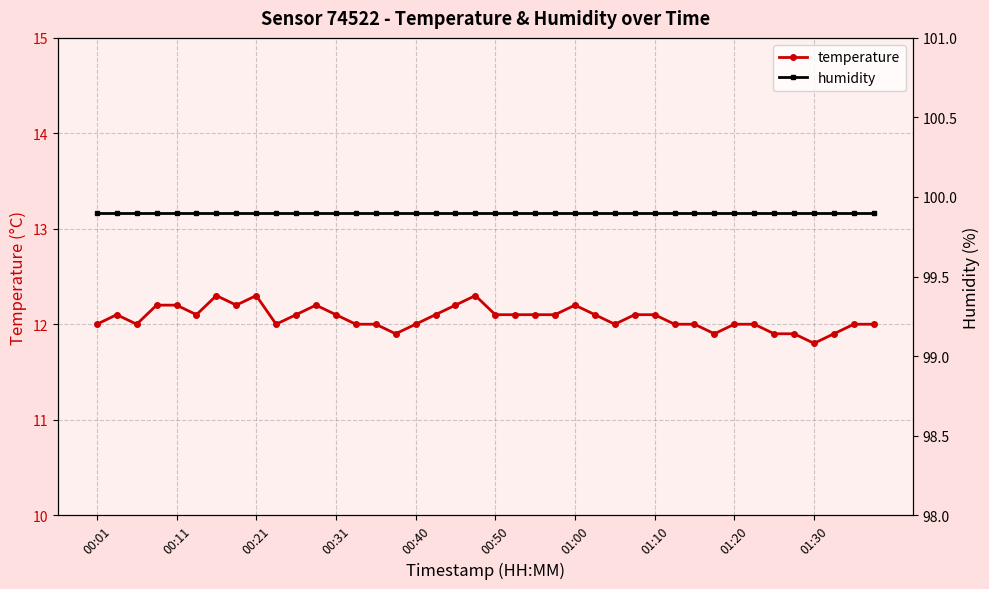

What is the lowest value of the temperature series?

11.8